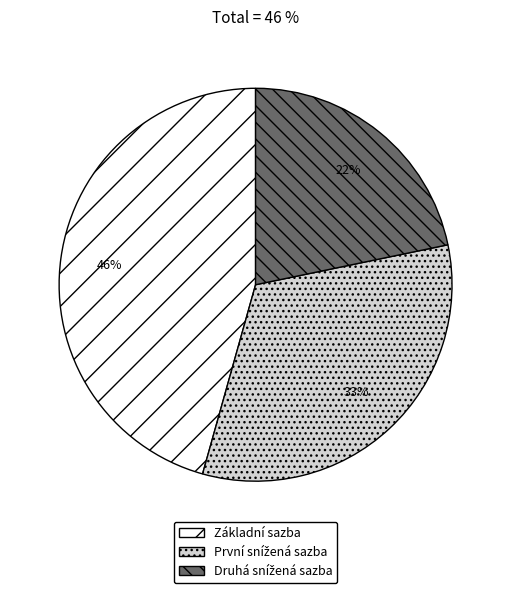

Count the number of slices in the pie.

3